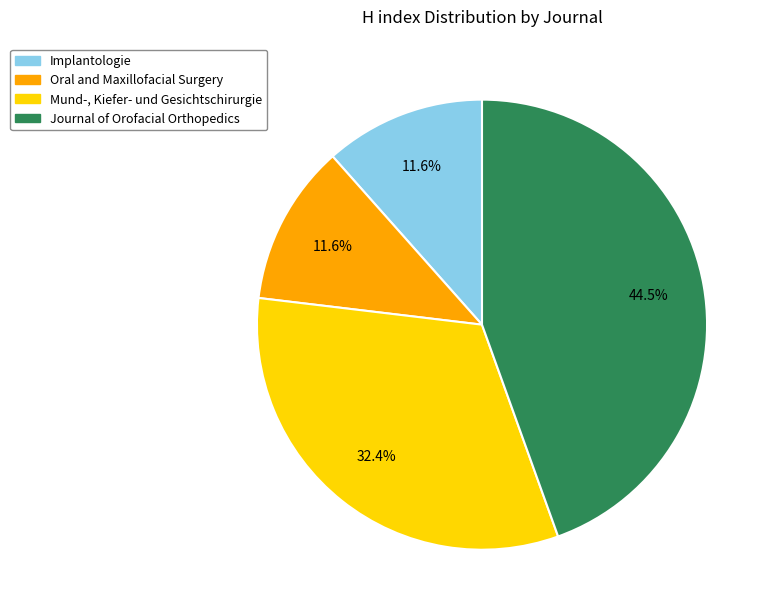

Which slice is the largest?

Journal of Orofacial Orthopedics